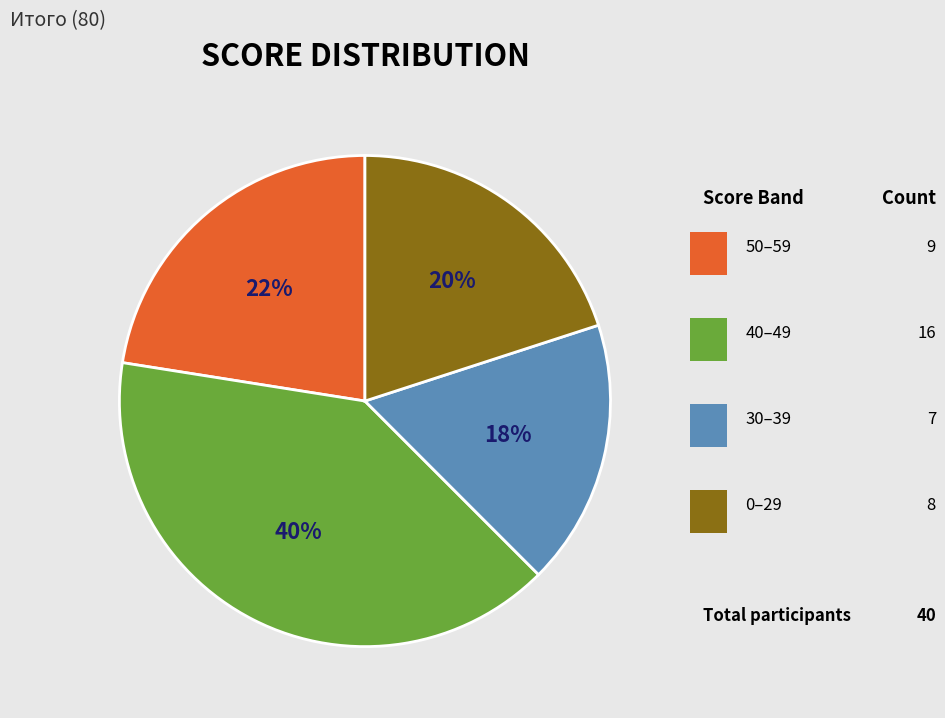

To the nearest percent, what is the average slice percentage?

25%